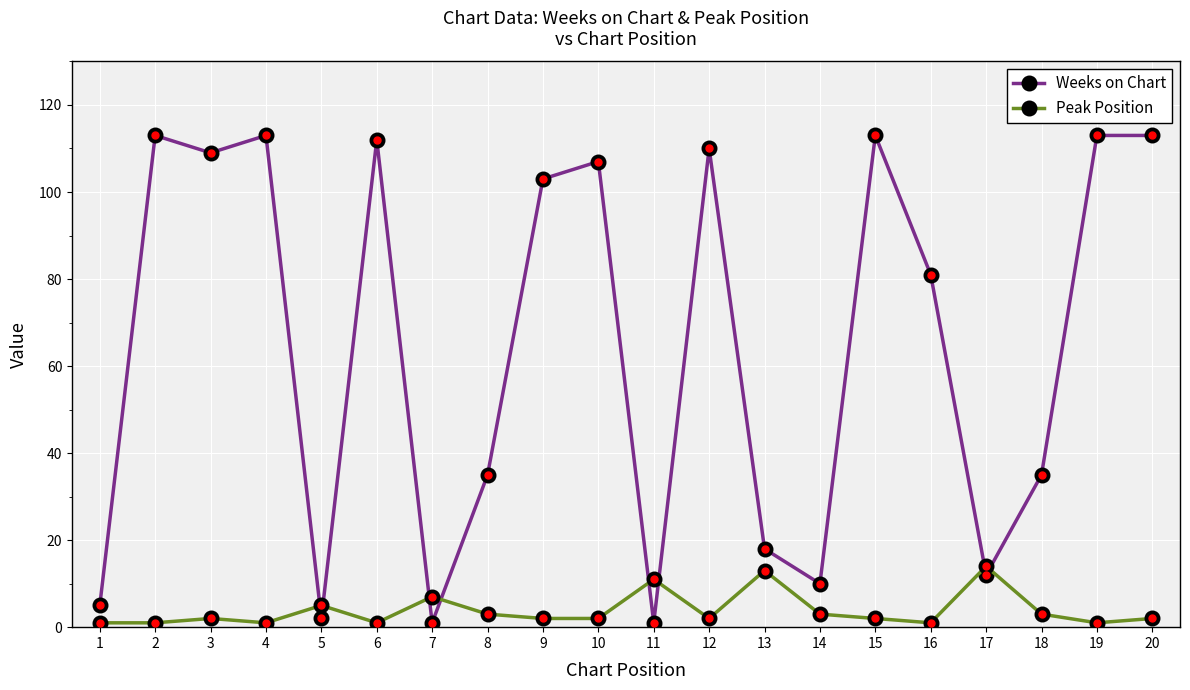

Which series has the widest spread of values?

Weeks on Chart